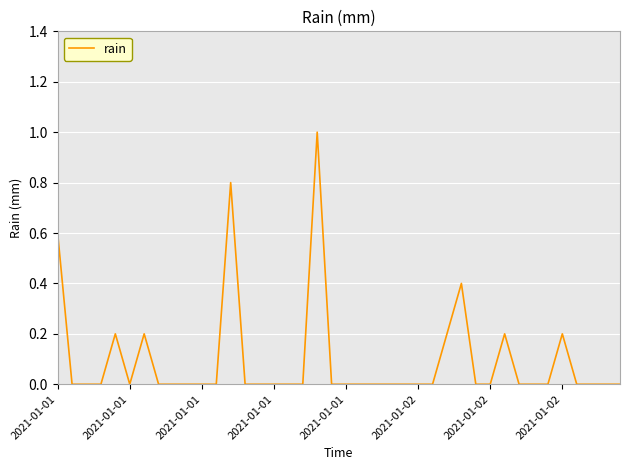

Reading left to right, list all the values displayed in this chart.

0.6	0.0	0.0	0.0	0.2	0.0	0.2	0.0	0.0	0.0	0.0	0.0	0.8	0.0	0.0	0.0	0.0	0.0	1.0	0.0	0.0	0.0	0.0	0.0	0.0	0.0	0.0	0.2	0.4	0.0	0.0	0.2	0.0	0.0	0.0	0.2	0.0	0.0	0.0	0.0